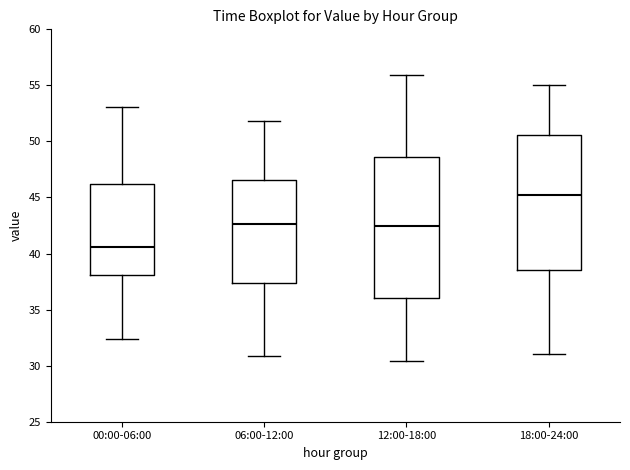

Which box's median line is the highest?

18:00-24:00